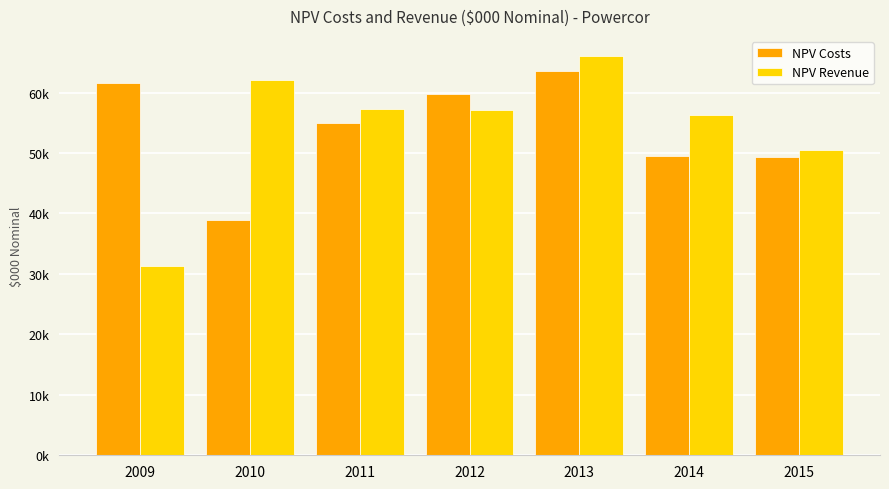

What are all the series names shown in the legend?

NPV Costs, NPV Revenue